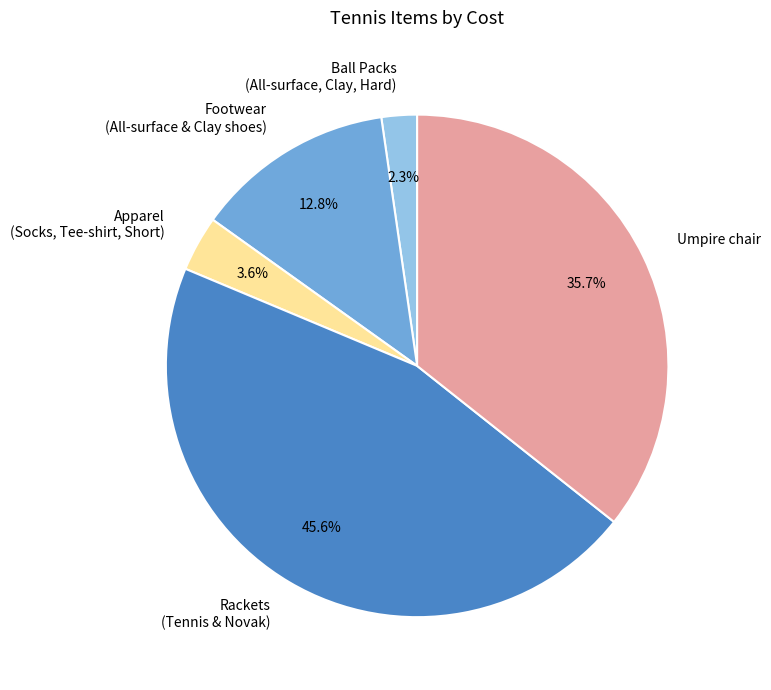

Rank the categories by value from lowest to highest.

Ball Packs (All-surface, Clay, Hard), Apparel (Socks, Tee-shirt, Short), Footwear (All-surface & Clay shoes), Umpire chair, Rackets (Tennis & Novak)